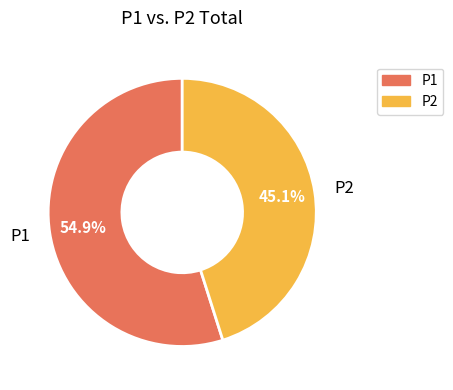

What is the ratio of the value at P1 to the value at P2?

1.2